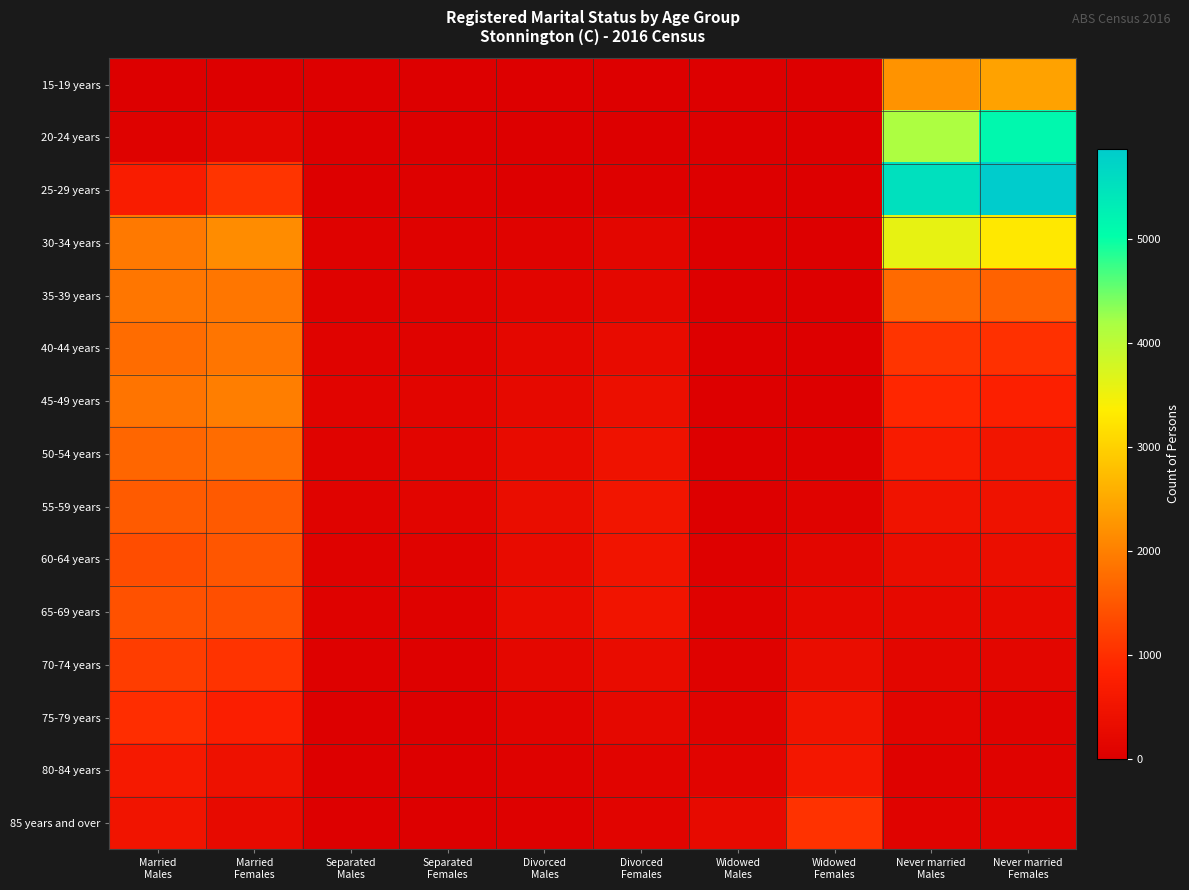

Which category has the lowest value across all series?

Separated
Males